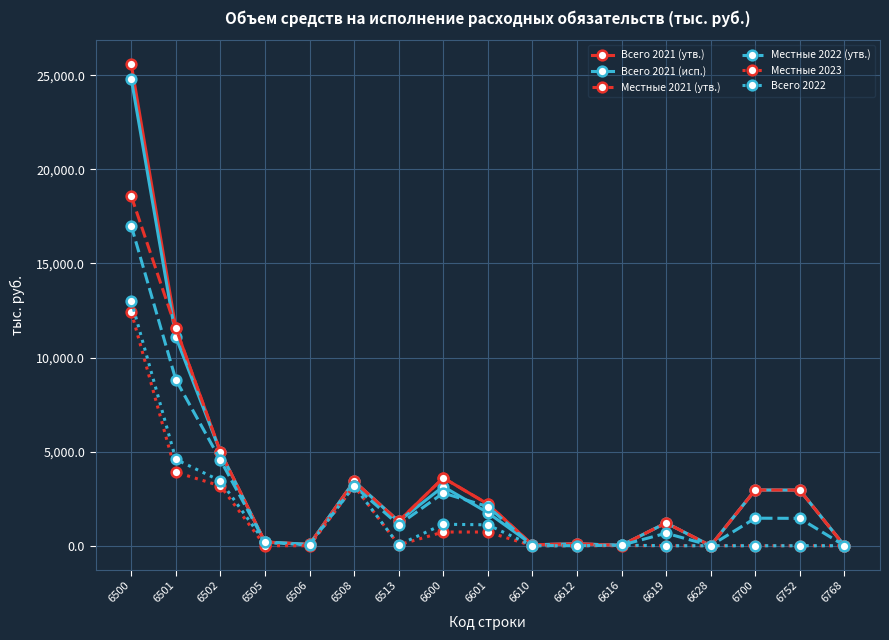

What is the maximum value for Местные 2023?

12423.3